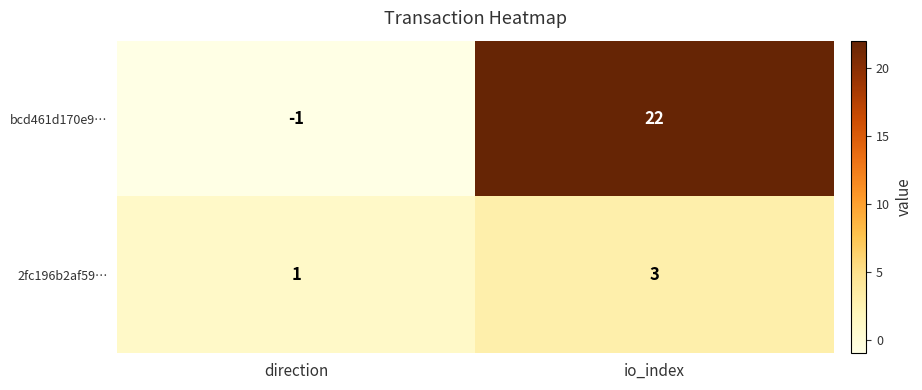

What is the difference between the bcd461d170e9… values at direction and io_index?

23